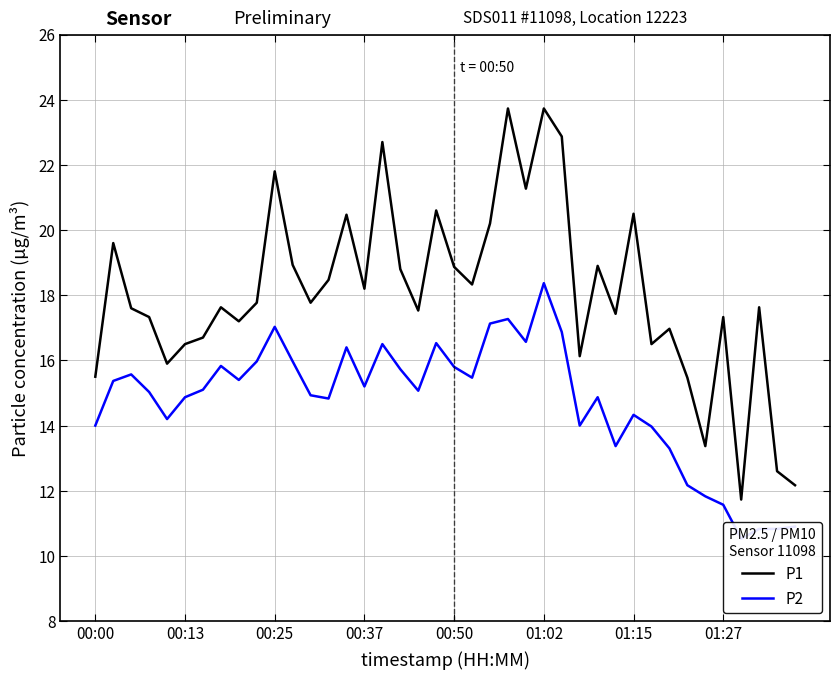

What is the average value of the P2 series?

14.7